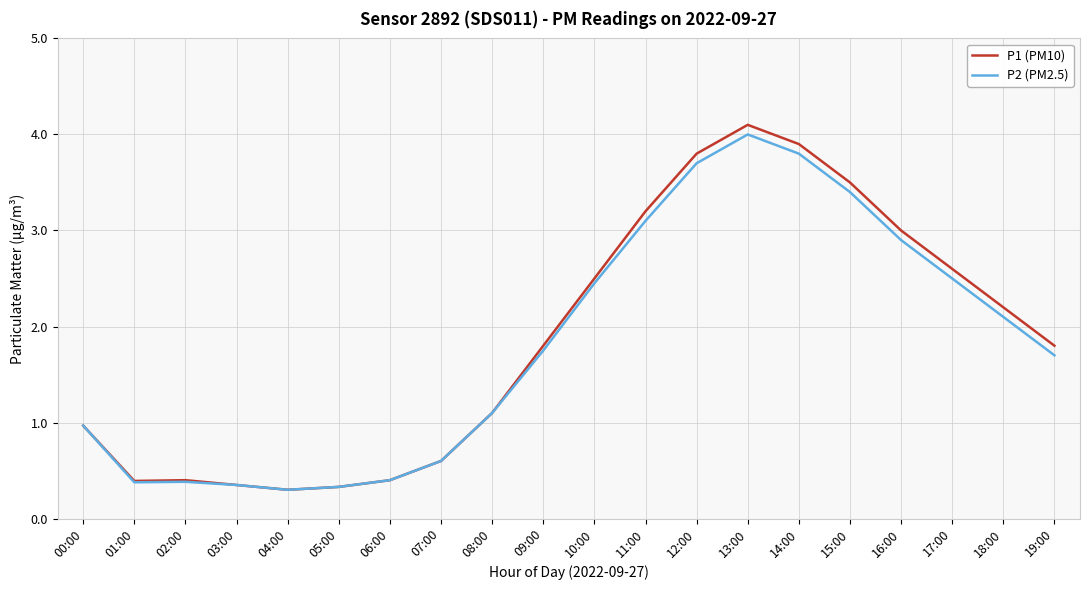

Which label corresponds to the largest value in the chart?

13:00